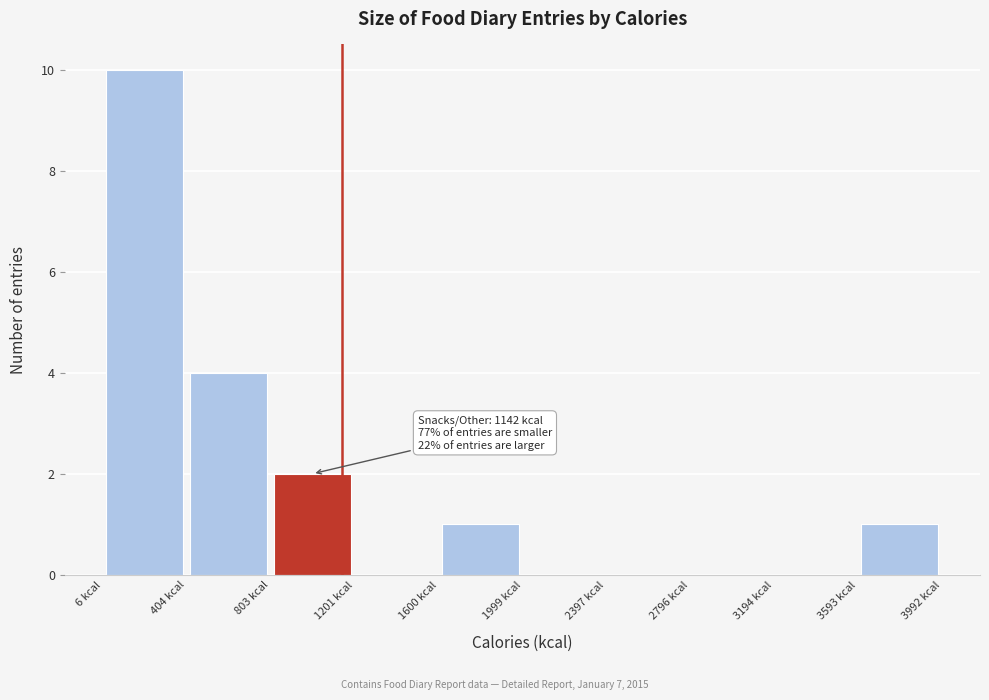

Over which range of the x-axis is the bar tallest?

0 to 400